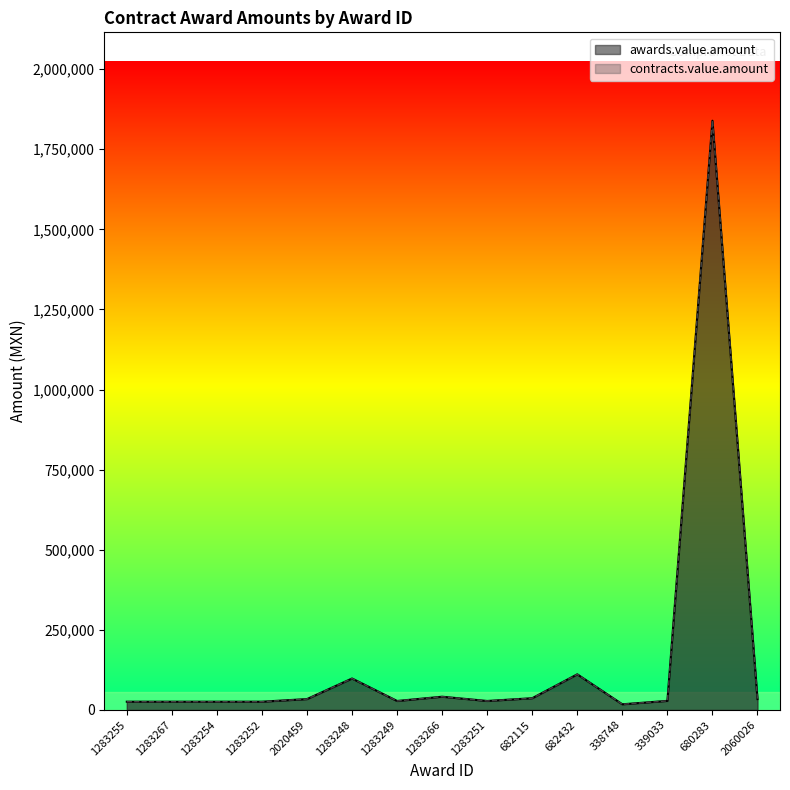

The value of contracts.value.amount at 682432 is 111268.1. True or false?

True